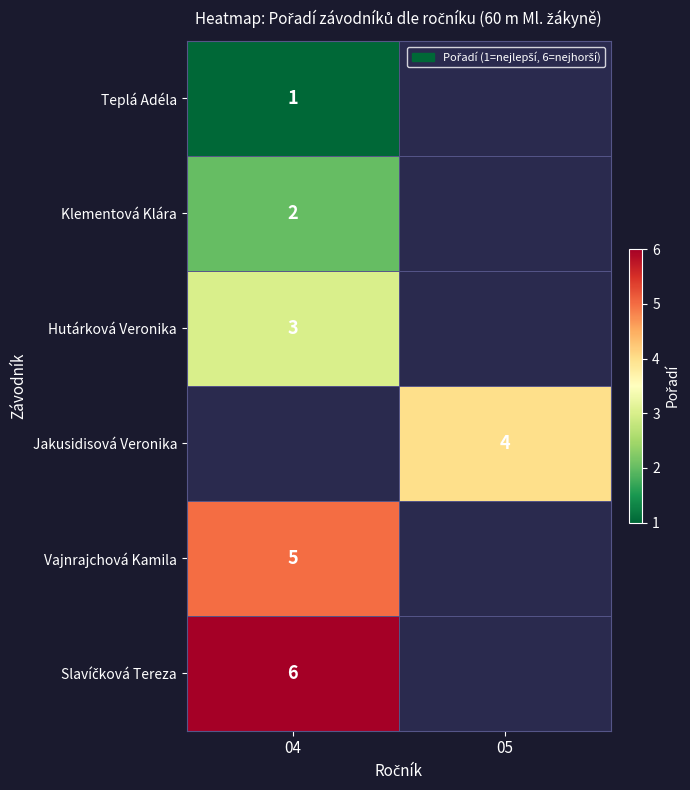

True or false: Jakusidisová Veronika has a value of 1 at 05.

False